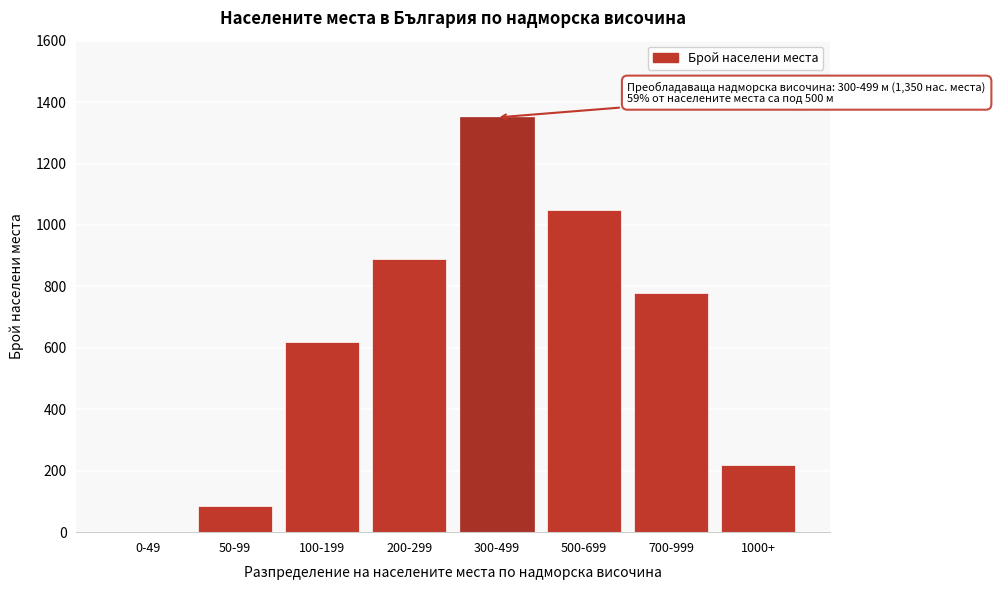

Reading left to right, list all the values displayed in this chart.

0-49=0	50-99=85	100-199=620	200-299=890	300-499=1350	500-699=1050	700-999=780	1000+=220